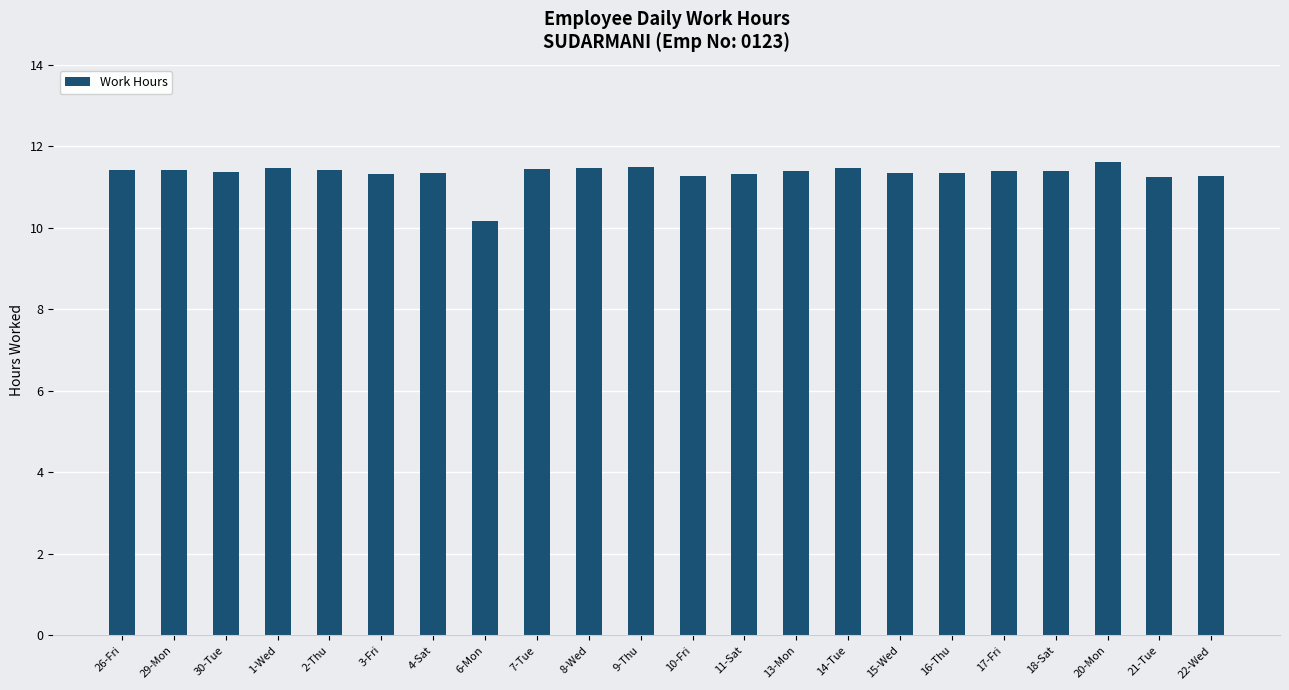

Where is the data nearest to the value 10?

6-Mon